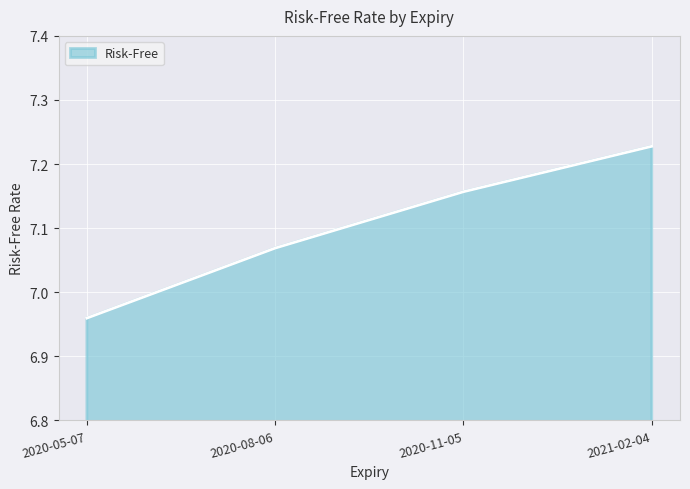

Where does the data first go above 7?

2020-08-06